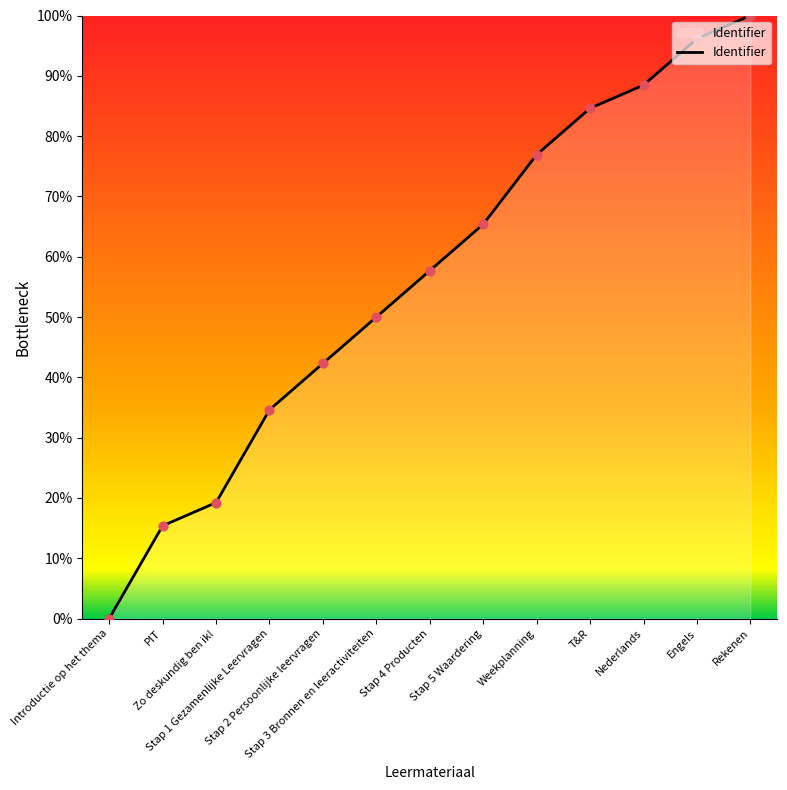

Which has a higher value, Stap 5 Waardering or Stap 4 Producten?

Stap 5 Waardering